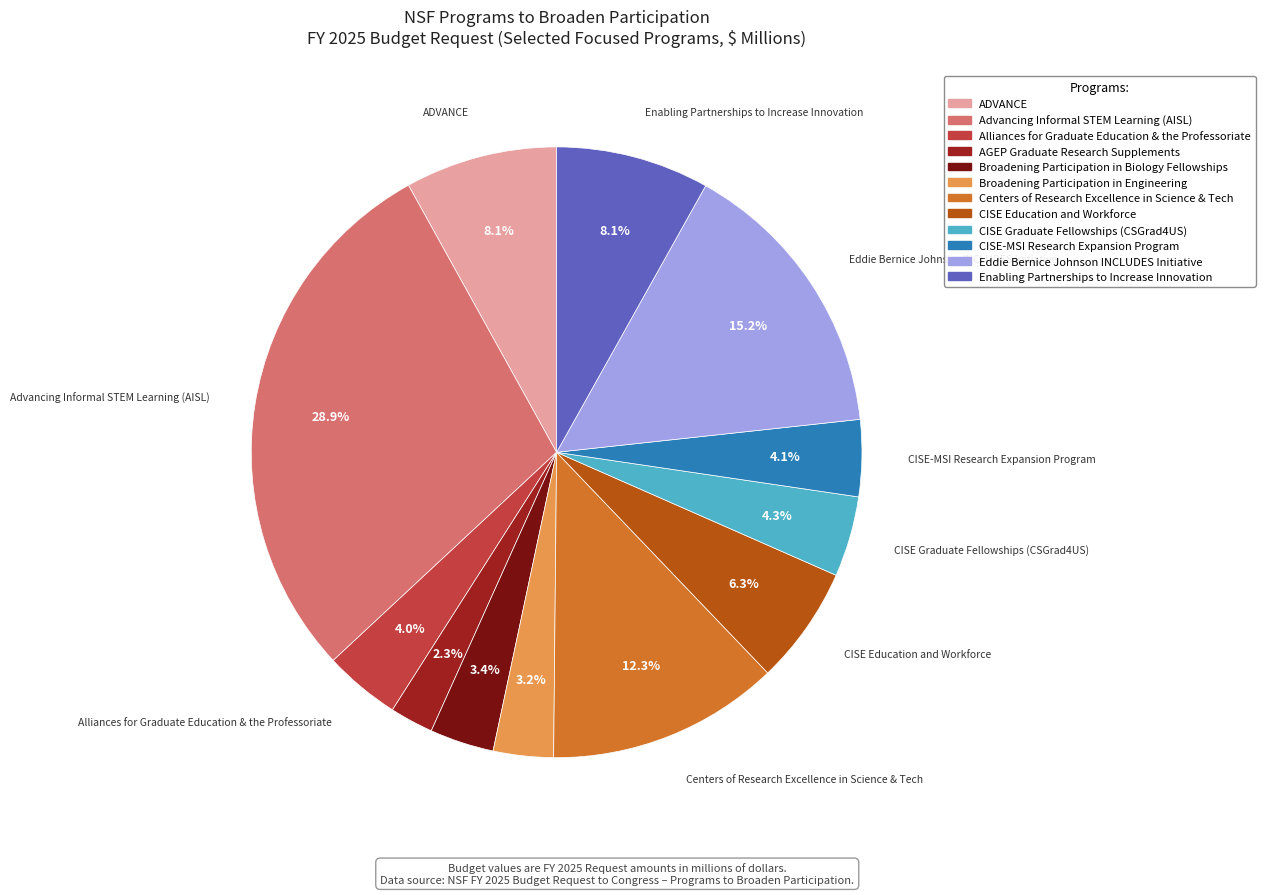

Is it true that ADVANCE is 1% of the pie?

False